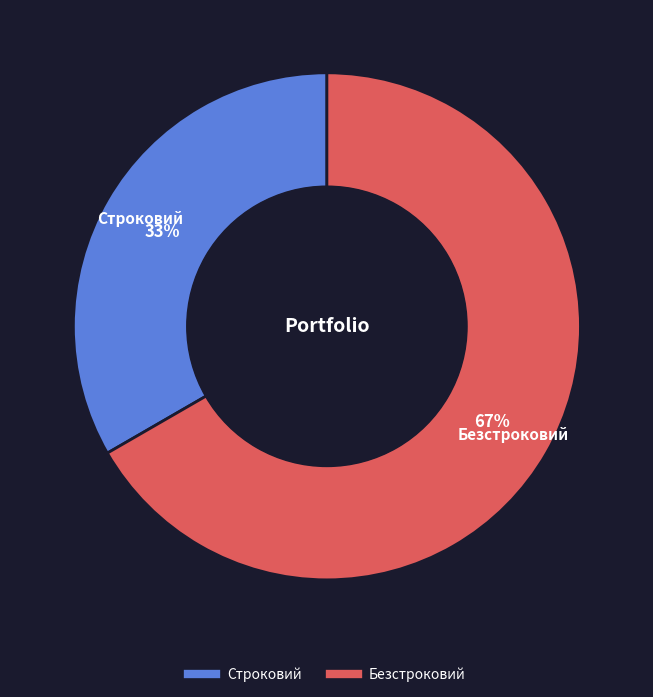

Rank the categories by value from highest to lowest.

Безстроковий, Строковий